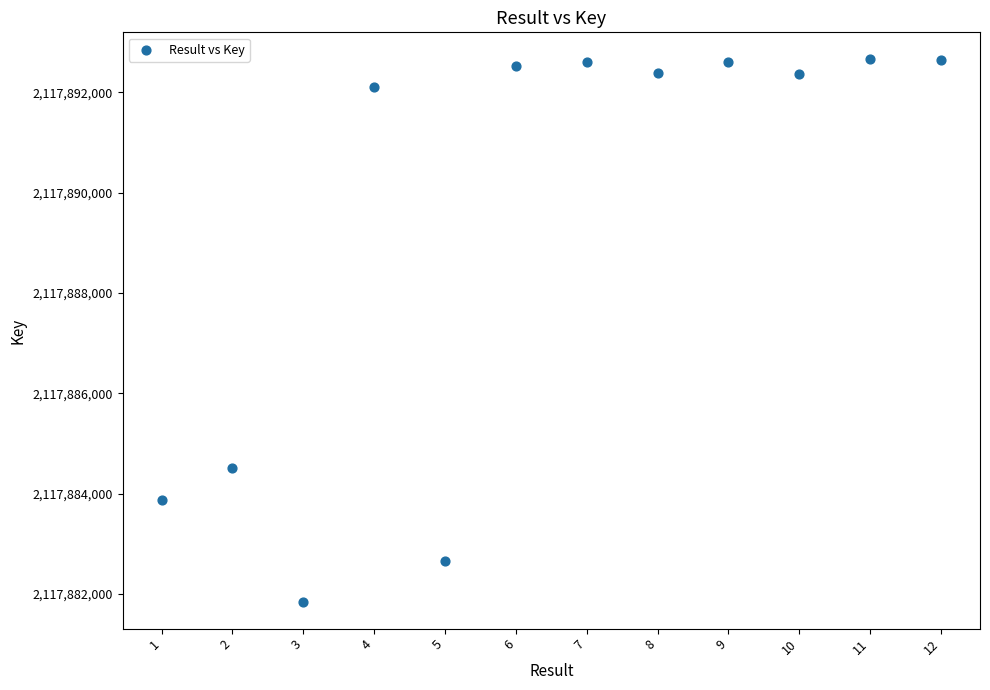

What Y value in the scatter plot is closest to 2117887253?

2117884516